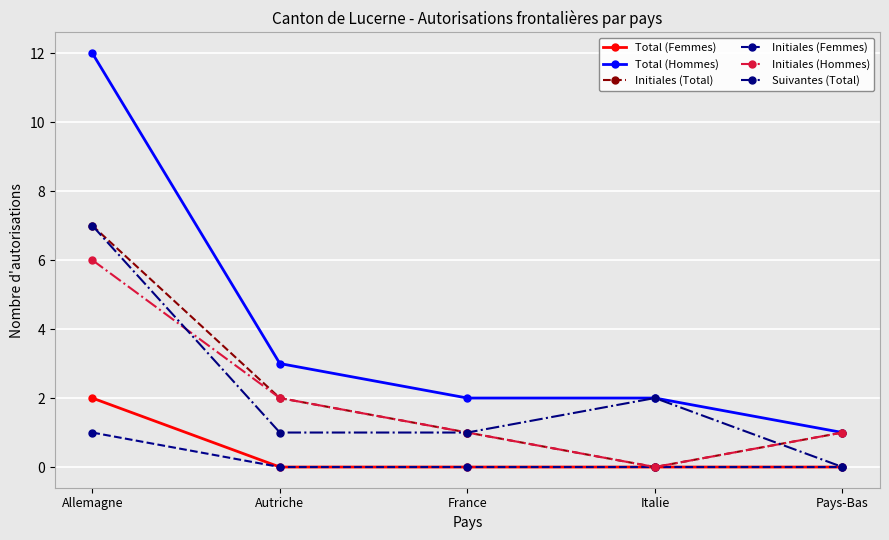

True or false: Total (Hommes) and Initiales (Femmes) cross at least once.

False